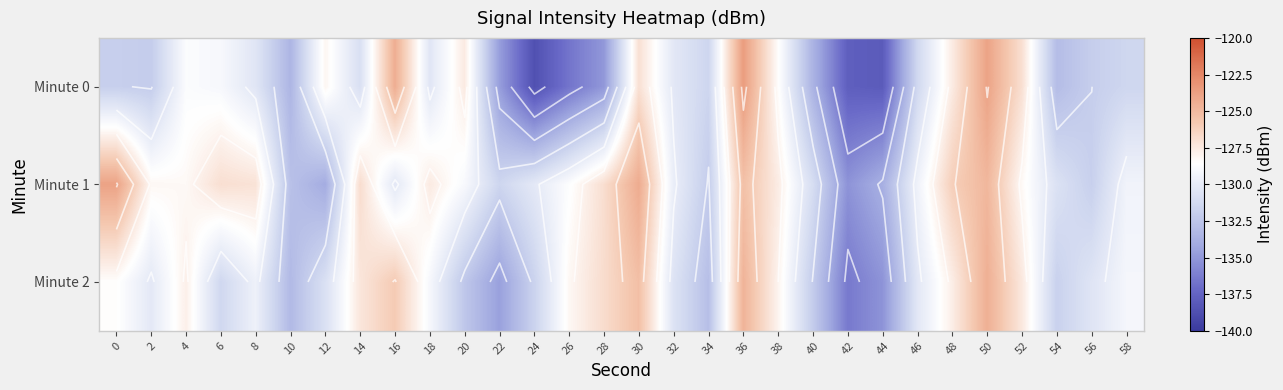

Is the value of Minute 1 at 34 greater than the value of Minute 2 at 54?

No